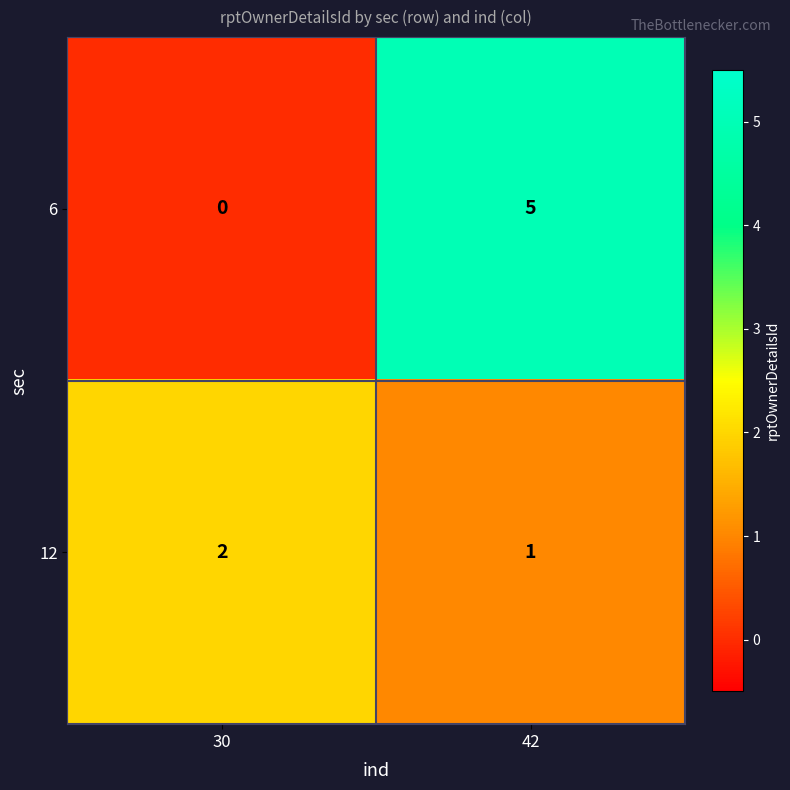

What is the difference between the highest and lowest values at 42?

4